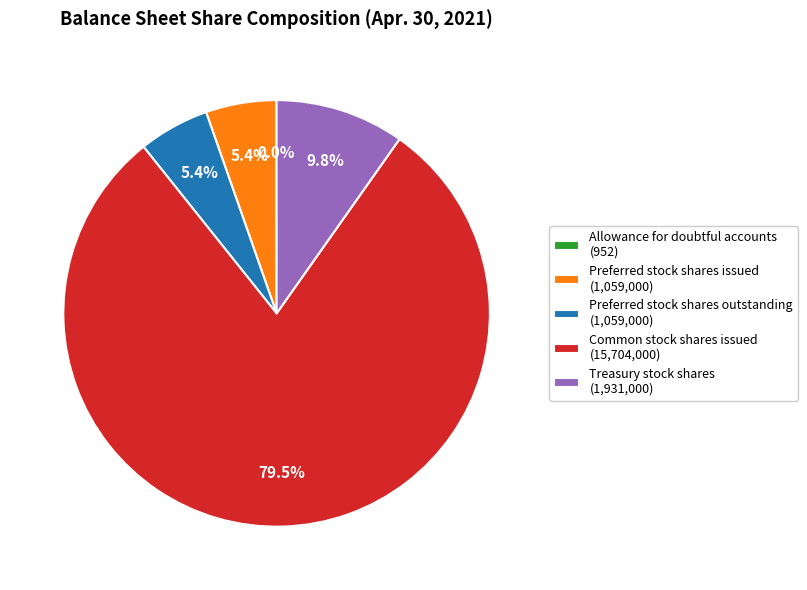

Is there a majority slice in this chart?

Yes